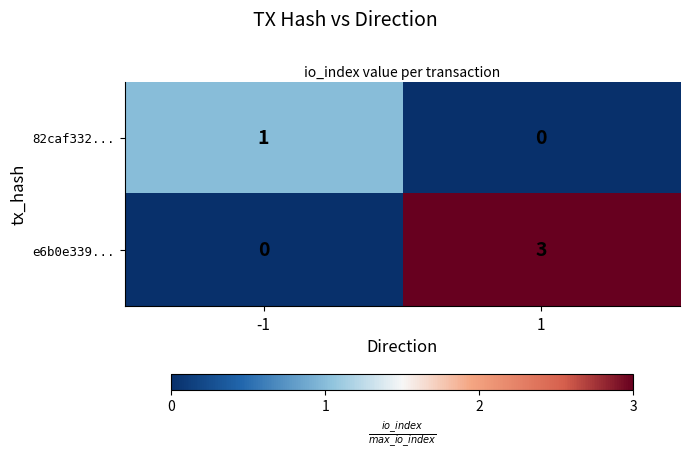

List the series in order of their overall mean, lowest first.

82caf332..., e6b0e339...